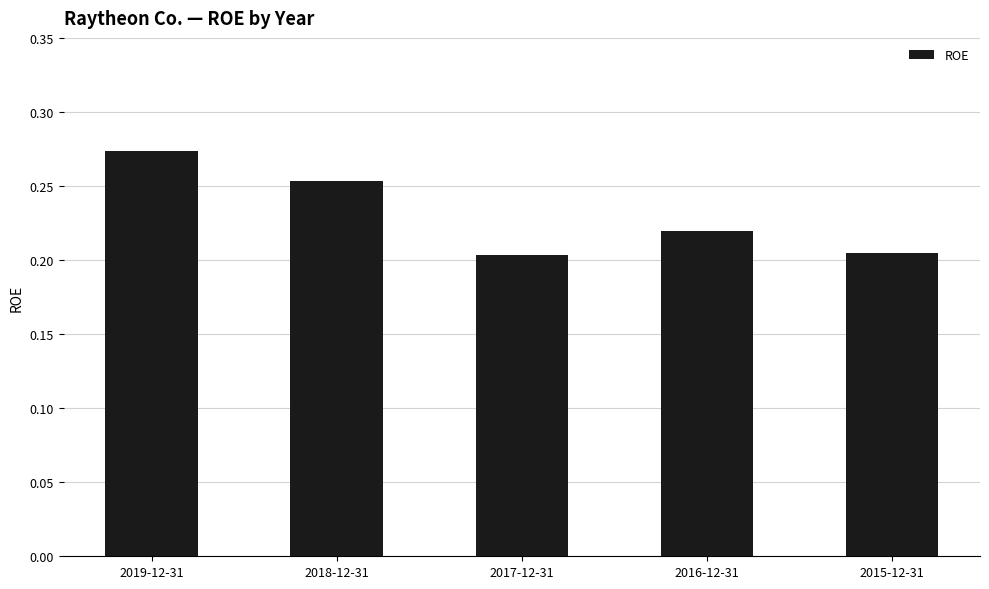

What is the change in value from 2019-12-31 to 2015-12-31?

-0.1